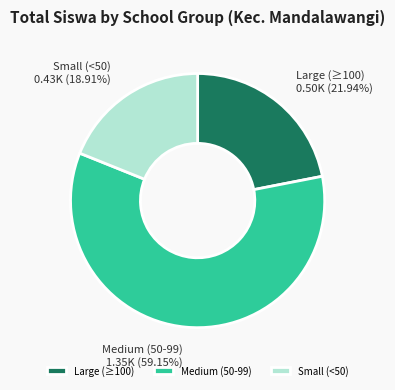

Combined, do Large (≥100) and Medium (50-99) account for over 50%?

Yes